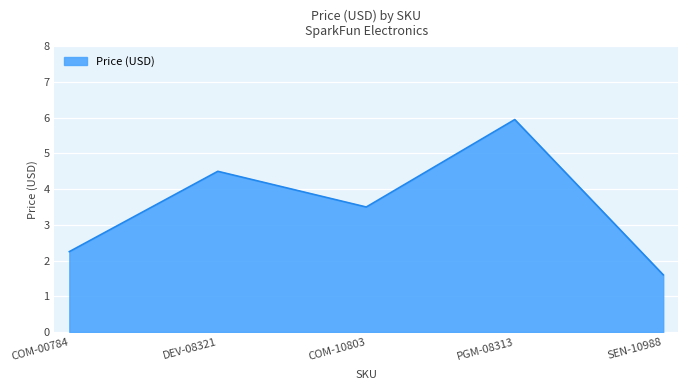

How many values exceed 3?

3